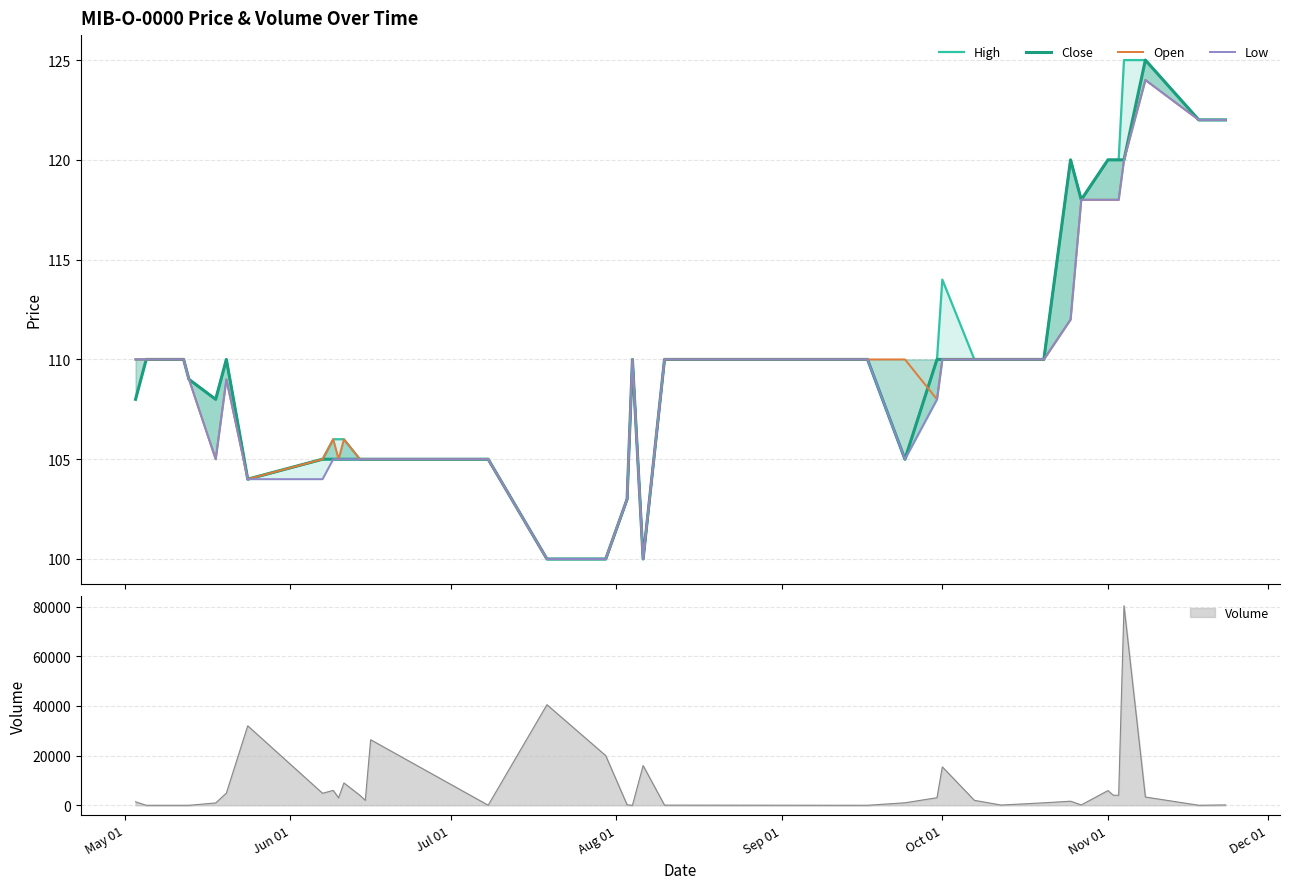

Rank the series by their average value, from highest to lowest.

High, Close, Open, Low